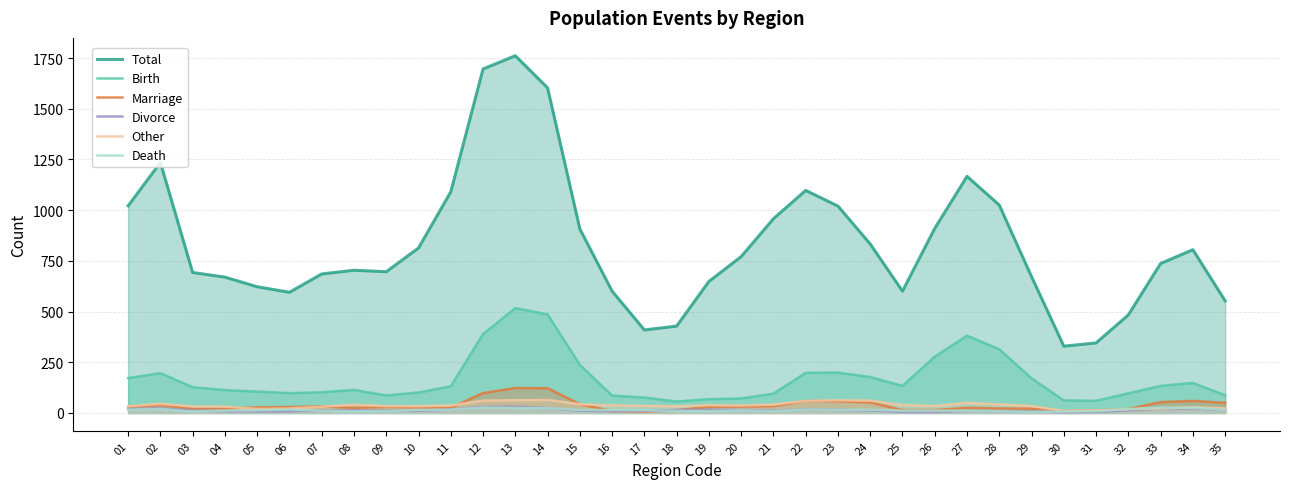

Reading left to right, what are all the values shown in this chart?

Total: 01=1021.3	02=1235.0	03=692.7	04=669.7	05=622.3	06=595.0	07=685.3	08=703.7	09=696.3	10=813.3	11=1090.3	12=1696.3	13=1761.3	14=1603.0	15=907.7	16=600.7	17=409.3	18=428.3	19=648.7	20=771.0	21=957.7	22=1097.3	23=1020.0	24=833.0	25=600.7	26=910.3	27=1166.7	28=1025.0	29=672.0	30=329.3	31=345.3	32=483.7	33=737.0	34=805.0	35=553.0
Birth: 01=172.0	02=196.0	03=127.0	04=112.7	05=105.3	06=97.3	07=102.0	08=113.7	09=86.3	10=101.0	11=131.3	12=389.0	13=516.7	14=486.0	15=237.0	16=85.7	17=76.0	18=56.0	19=68.0	20=71.3	21=95.3	22=197.7	23=199.0	24=177.0	25=133.3	26=277.3	27=381.0	28=314.0	29=170.7	30=61.7	31=59.7	32=96.7	33=133.3	34=148.0	35=87.3
Marriage: 01=30.7	02=39.0	03=21.3	04=21.7	05=27.7	06=29.3	07=32.3	08=25.7	09=30.0	10=27.3	11=25.7	12=98.0	13=123.0	14=122.0	15=43.0	16=9.7	17=6.7	18=13.3	19=30.3	20=32.0	21=33.7	22=59.0	23=57.7	24=52.0	25=14.3	26=14.3	27=25.3	28=22.0	29=21.0	30=9.0	31=12.0	32=19.7	33=53.3	34=59.3	35=50.3
Divorce: 01=19.7	02=23.0	03=12.3	04=8.7	05=7.7	06=9.0	07=11.7	08=13.0	09=10.3	10=10.7	11=17.3	12=29.7	13=31.0	14=23.7	15=11.3	16=9.3	17=10.3	18=14.7	19=16.0	20=14.7	21=12.0	22=16.7	23=15.7	24=13.0	25=5.3	26=5.7	27=10.3	28=9.3	29=8.3	30=3.0	31=5.3	32=13.0	33=21.0	34=23.0	35=14.3
Other: 01=33.0	02=45.3	03=31.7	04=31.3	05=19.7	06=22.0	07=30.7	08=40.7	09=33.7	10=33.3	11=36.7	12=61.0	13=62.7	14=64.3	15=43.0	16=37.7	17=34.7	18=32.3	19=38.3	20=36.7	21=41.3	22=59.3	23=62.3	24=60.7	25=39.3	26=34.0	27=50.0	28=42.3	29=34.3	30=9.7	31=13.0	32=18.7	33=21.7	34=28.3	35=22.0
Death: 01=16.0	02=19.3	03=7.7	04=11.7	05=13.3	06=17.0	07=10.7	08=8.0	09=8.7	10=15.0	11=16.3	12=27.0	13=24.3	14=23.3	15=15.0	16=14.3	17=13.3	18=10.3	19=9.0	20=12.7	21=9.7	22=16.7	23=15.7	24=16.0	25=11.3	26=11.7	27=11.3	28=8.7	29=5.0	30=7.0	31=9.0	32=19.3	33=26.0	34=26.0	35=14.7